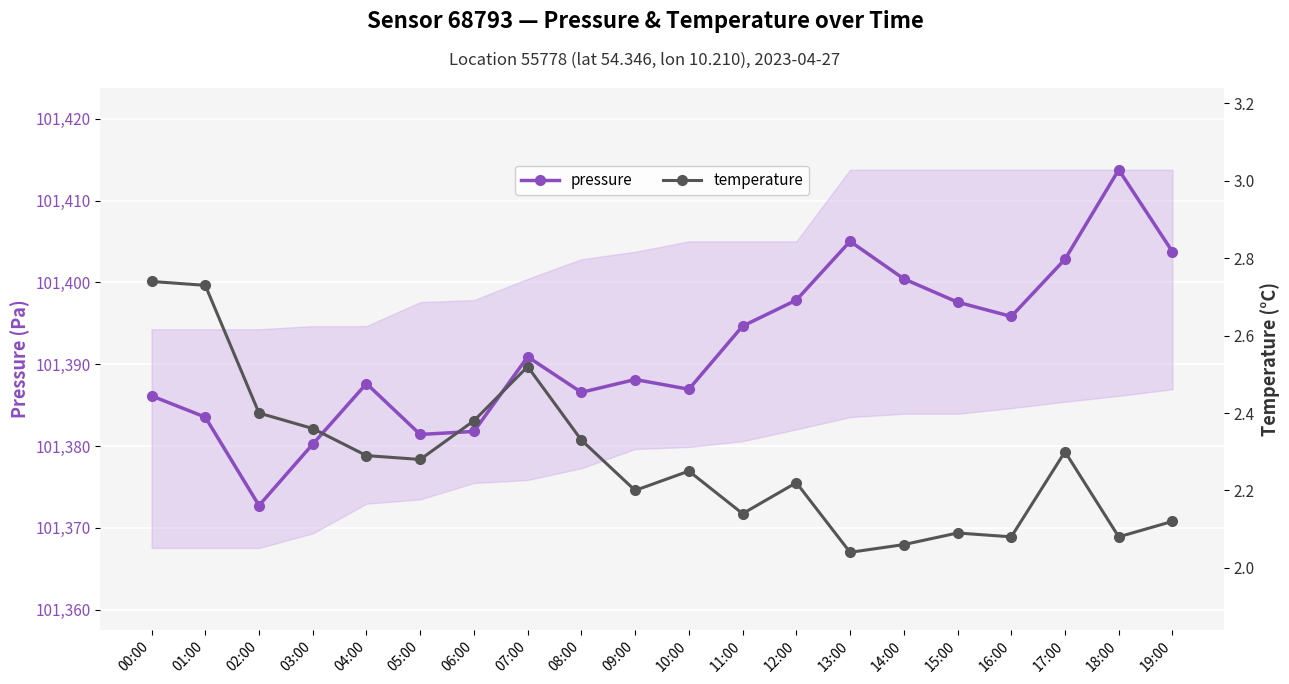

Where is temperature nearest to the value 2?

13:00